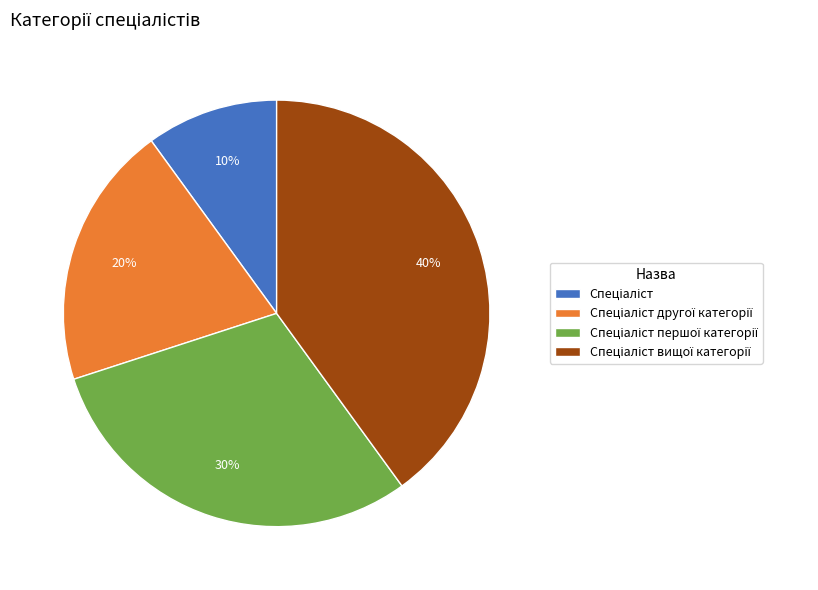

To the nearest percent, what is the difference between the largest and smallest slice percentages?

30%